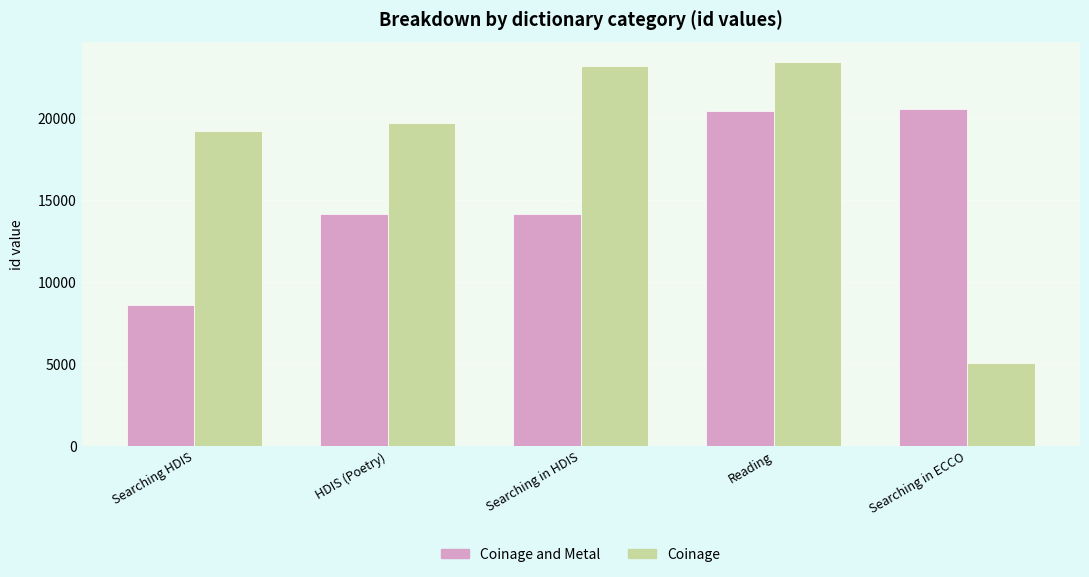

The value of Coinage and Metal at Searching HDIS is 8608. True or false?

True